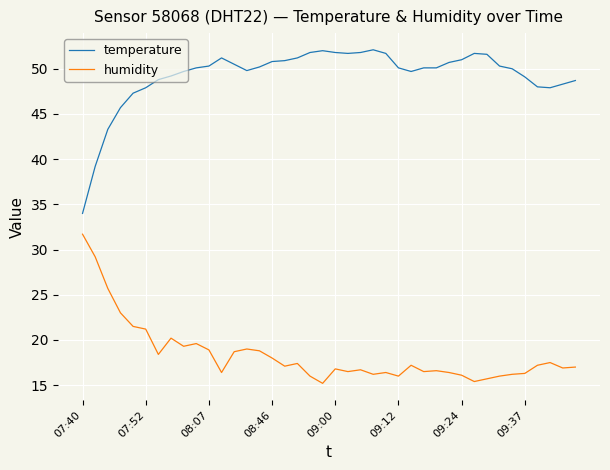

True or false: humidity and temperature intersect in this chart.

False